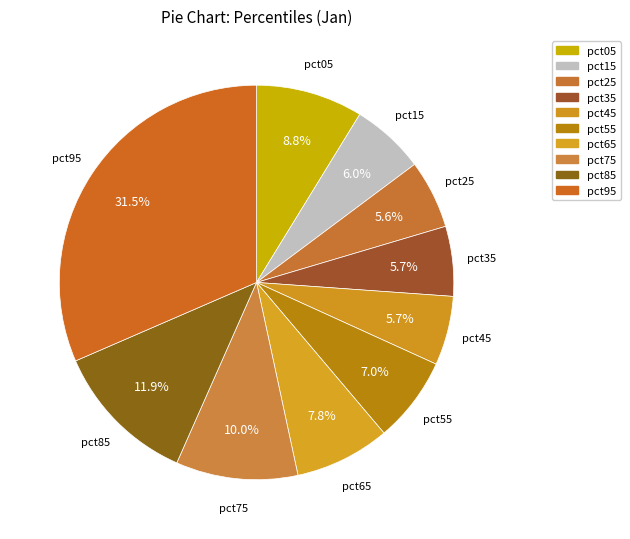

To the nearest percent, what is the combined percentage of pct45 and pct85?

18%